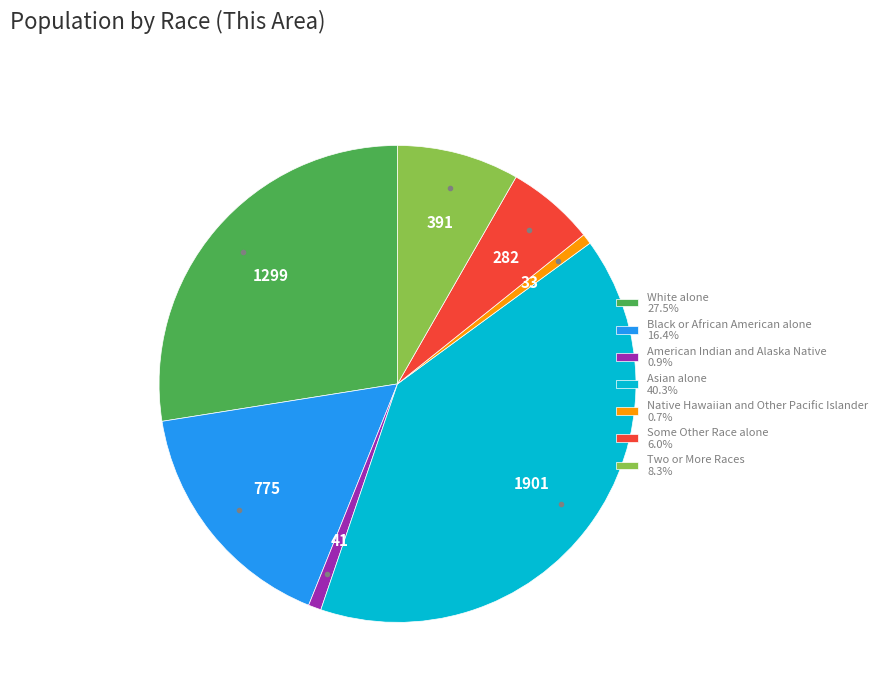

Does Asian alone 40.3% account for over 50% of the chart?

No